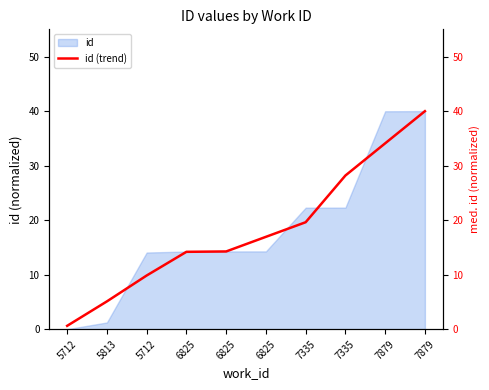

List the labels in order of value, largest first.

7879, 7879, 7335, 7335, 6825, 6825, 6825, 5712, 5813, 5712